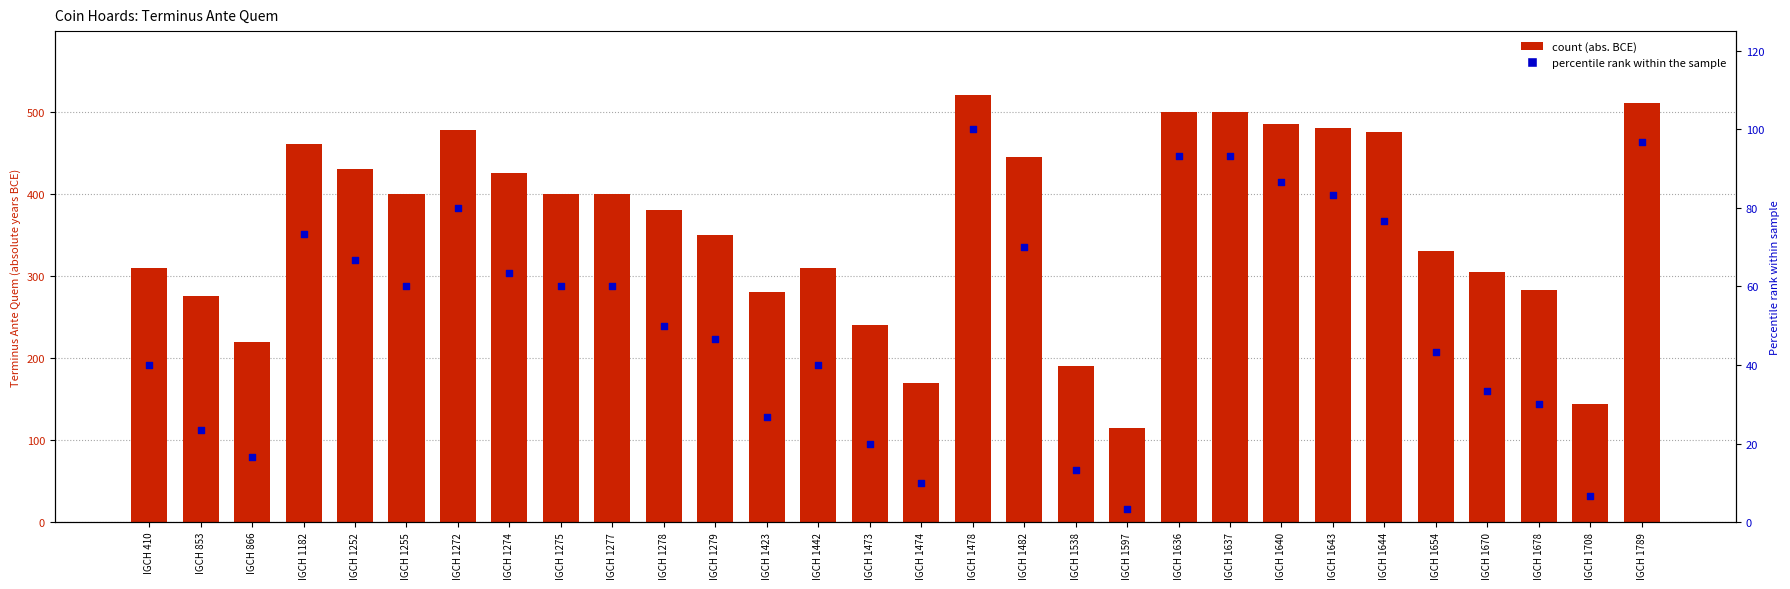

Which series has the largest total across all categories?

Terminus Ante Quem (abs)